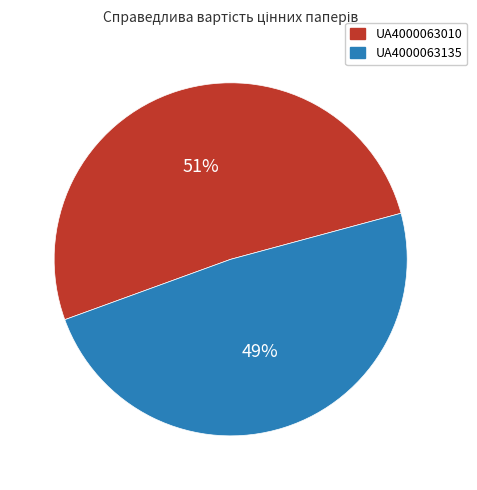

Do UA4000063135 and UA4000063010 together represent more than half of the pie?

Yes